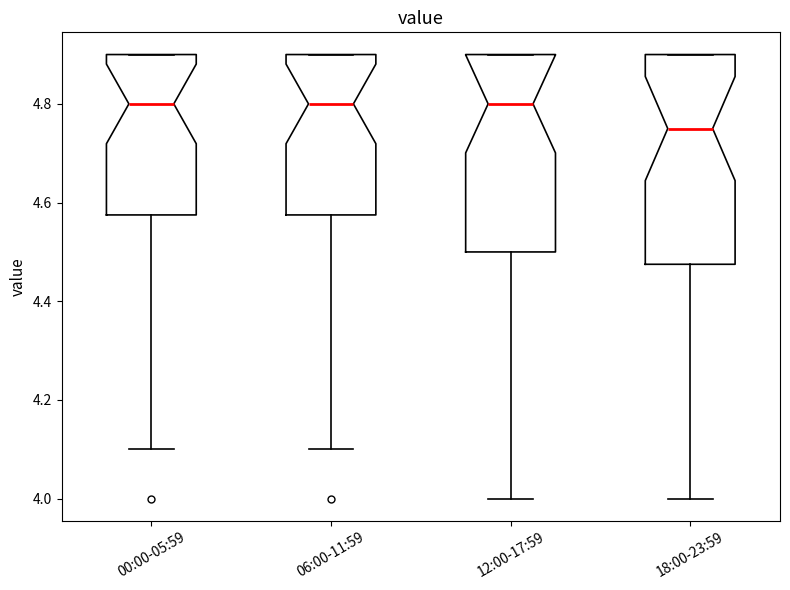

Reading left to right, read every box against the y-axis: the position of its median line, the range the box covers, and the ends of its whiskers. The values are not printed on the chart, so give them approximately, as read against the axis.

00:00-05:59: median 4.80, box 4.58 to 4.90, whiskers 4.10 to 4.90
06:00-11:59: median 4.80, box 4.58 to 4.90, whiskers 4.10 to 4.90
12:00-17:59: median 4.80, box 4.50 to 4.90, whiskers 4.00 to 4.90
18:00-23:59: median 4.76, box 4.48 to 4.90, whiskers 4.00 to 4.90